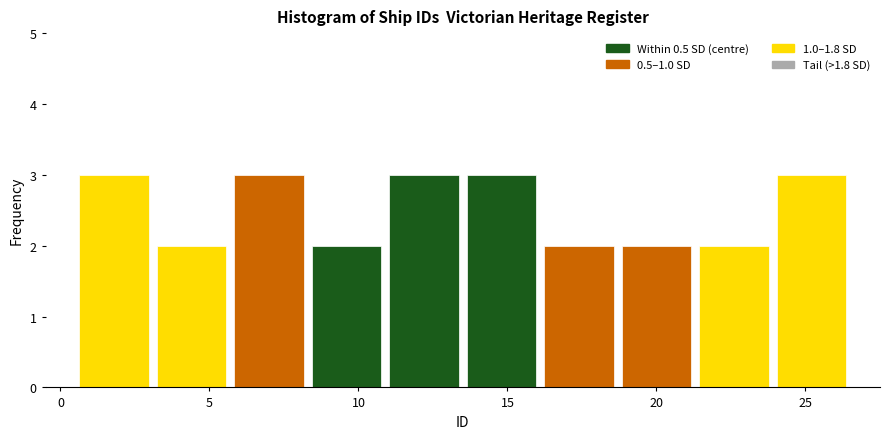

What is the height of the bar covering 0.5 to 3.1 on the x-axis? Neither the bar edges nor the heights are printed on the chart, so give them approximately, as read against the axes.

3